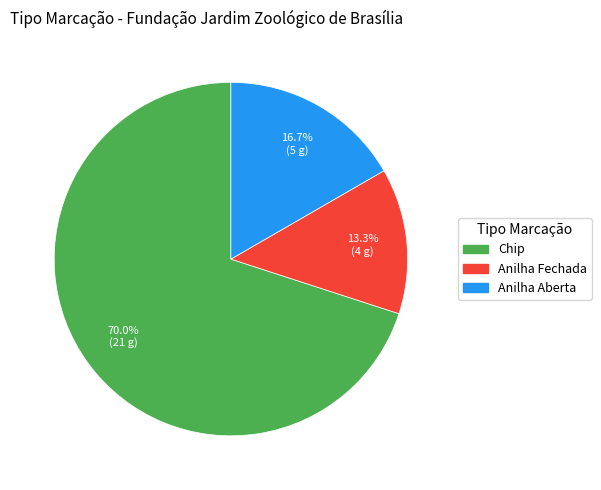

Does any single category account for the majority?

Yes